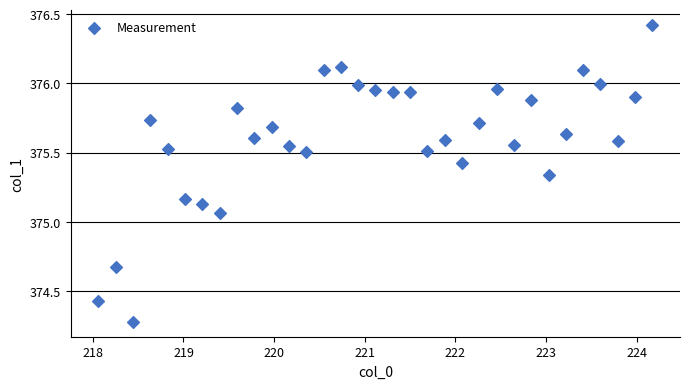

What is the range of Y values (max minus min)?

2.1